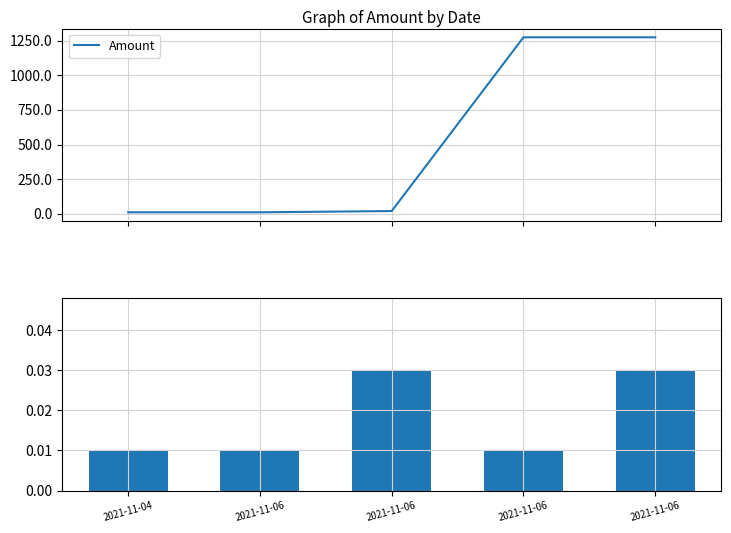

What is the difference between the highest and lowest values at 2021-11-06?

10.0